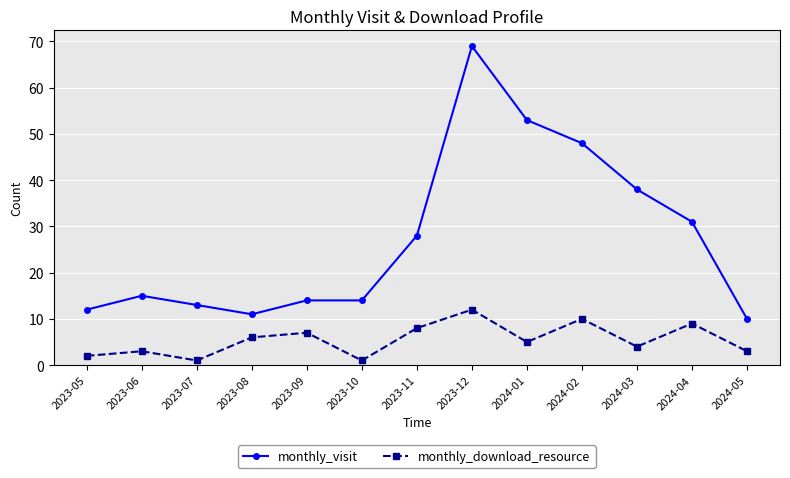

The monthly_visit series shows 48 at 2024-02. True or false?

True